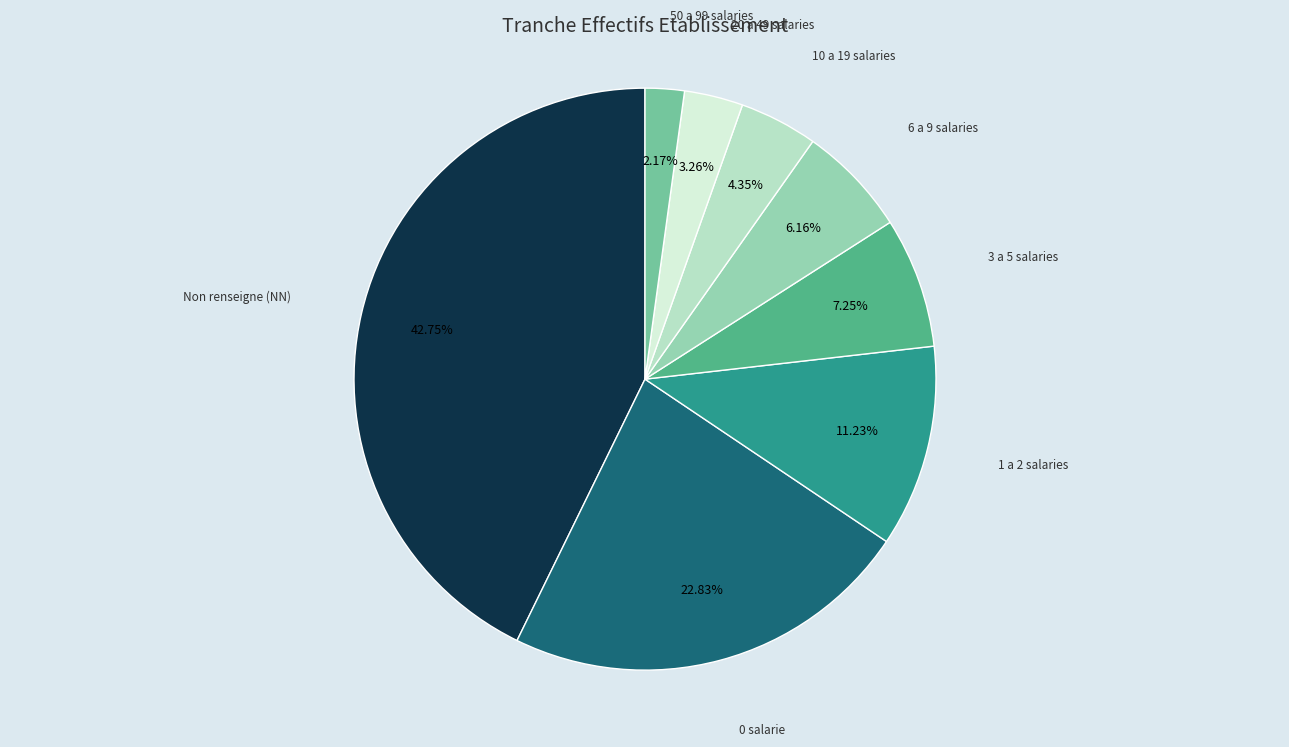

To the nearest percent, what is the average slice percentage?

12%